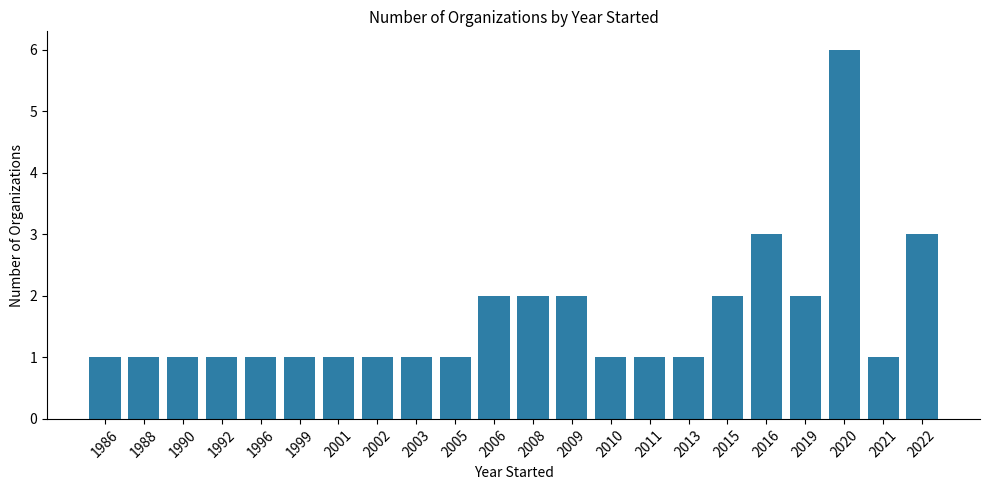

Is it true that the value at 1988 is 0?

False